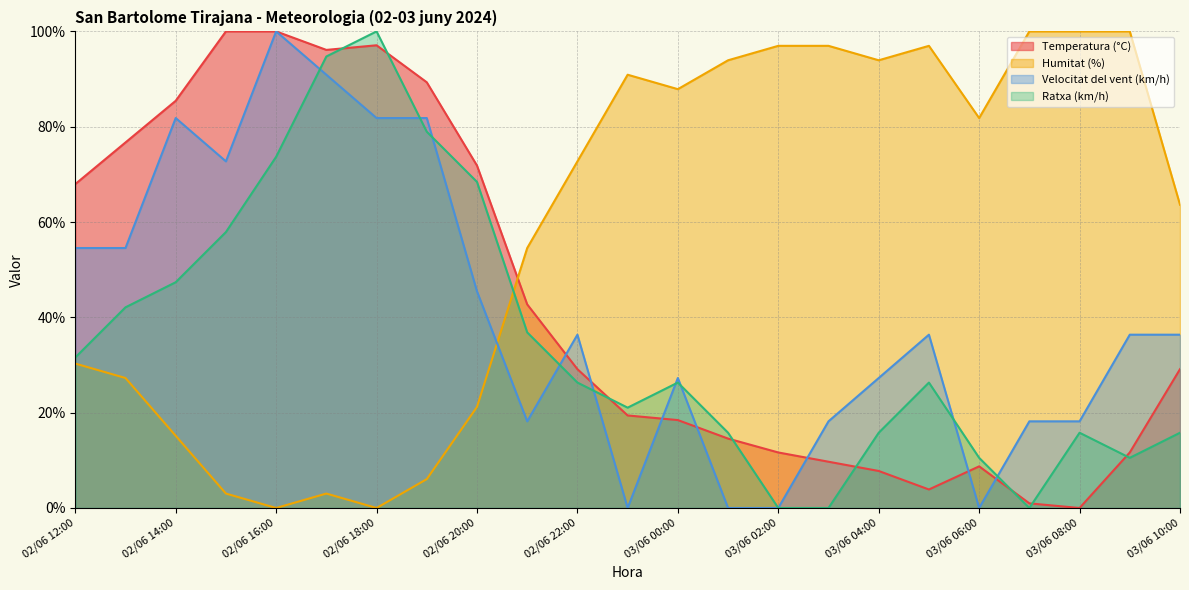

What is the difference between the highest and lowest values at 02/06 23:00?

90.9